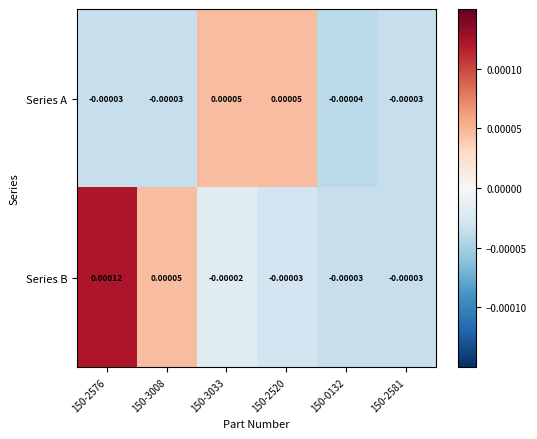

Which series has the largest range (max minus min)?

Series B